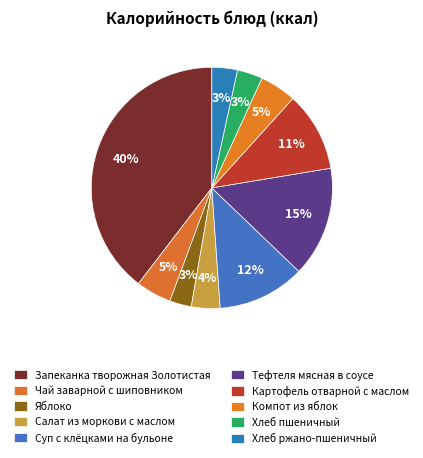

How many slices are in this pie chart?

10